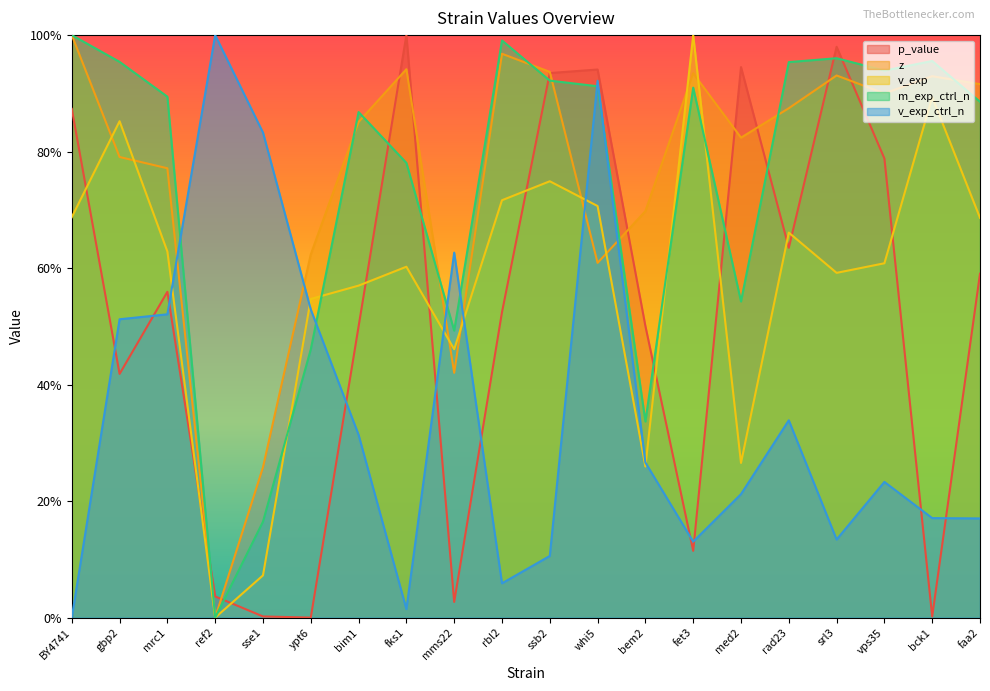

Which series has the widest spread of values?

p_value